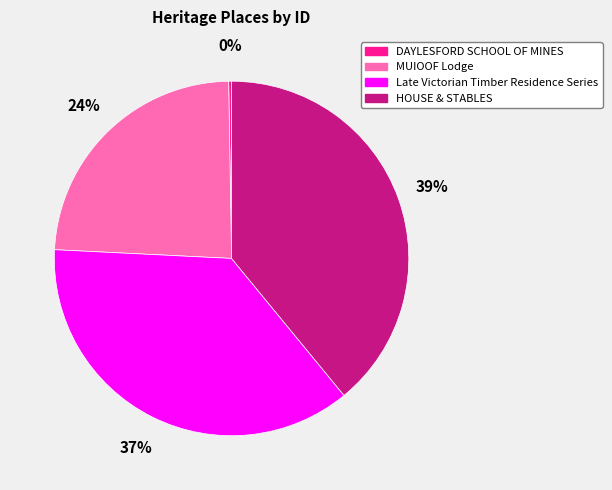

Is the sum of HOUSE & STABLES and MUIOOF Lodge greater than half?

Yes